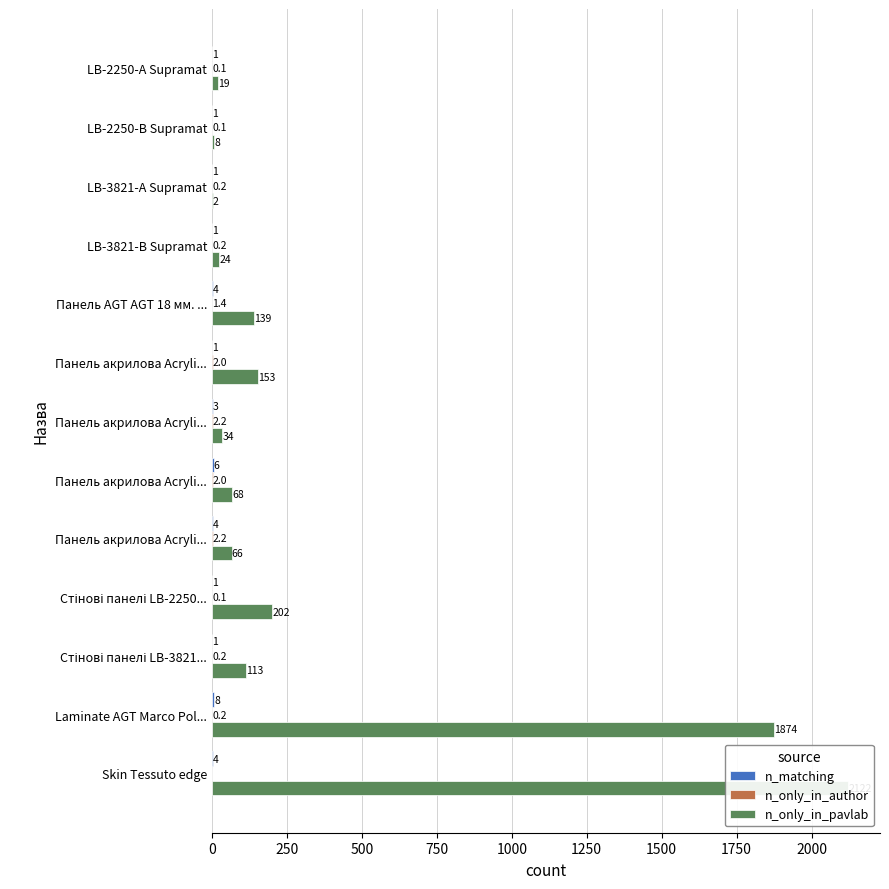

Which series has the largest range (max minus min)?

n_only_in_pavlab